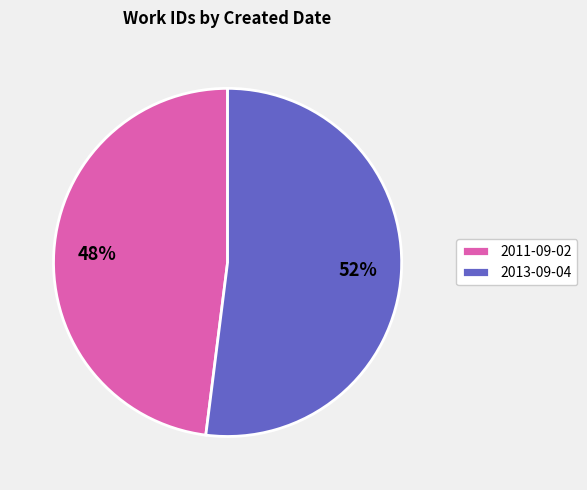

What is the ratio of the value at 2011-09-02 to the value at 2013-09-04?

0.9